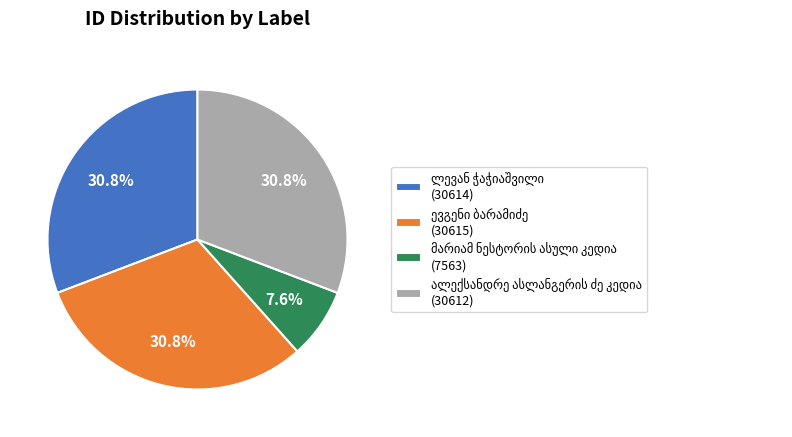

Is there a majority slice in this chart?

No